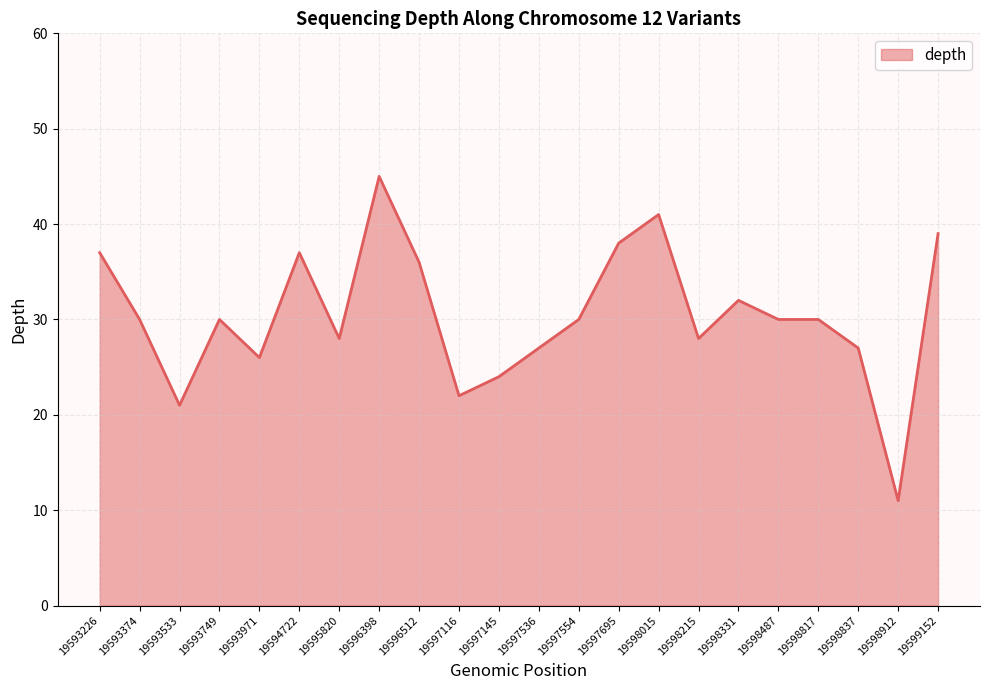

At which label does the data first exceed 30?

19593226